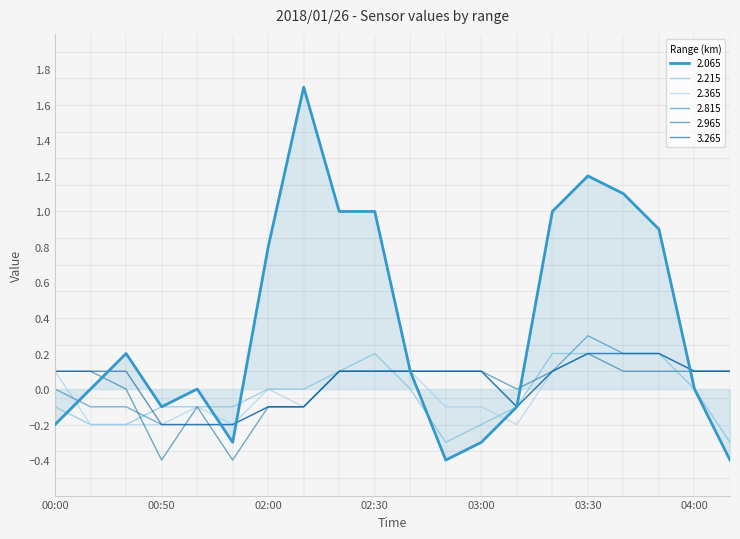

Does the chart display data point markers on the line(s)?

No